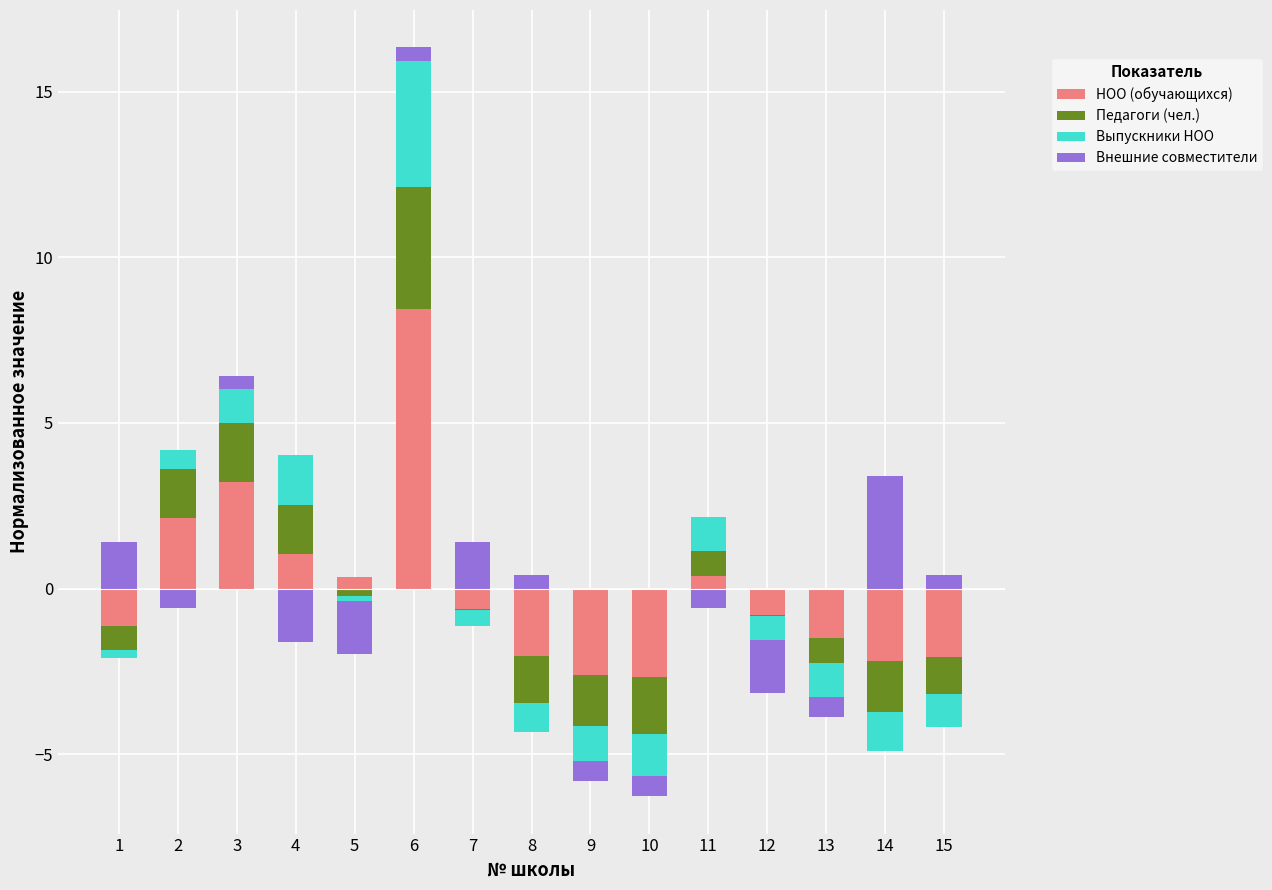

Which series has the largest total across all categories?

НОО (обучающихся)